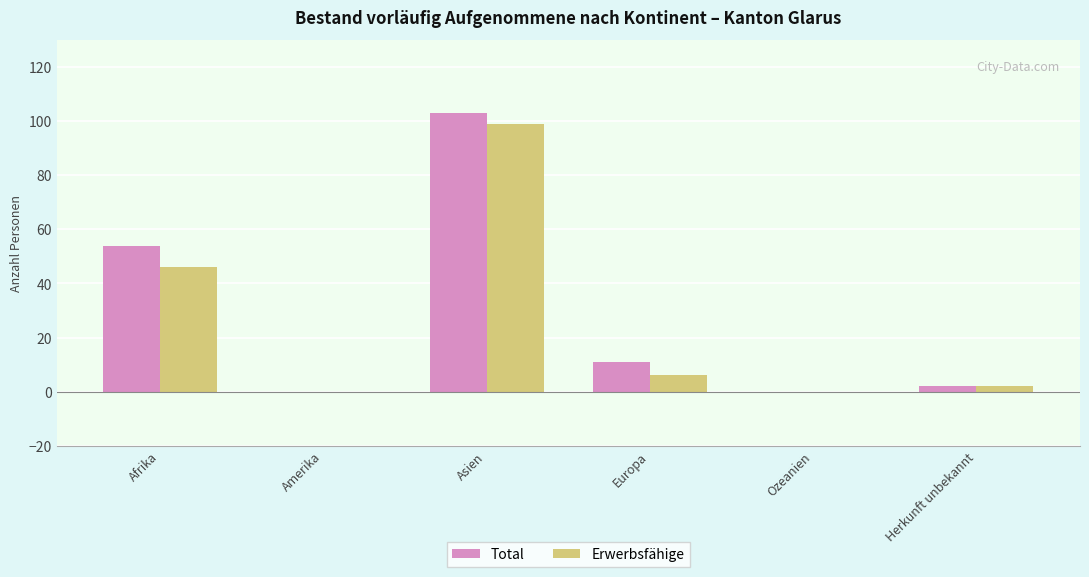

What is the sum of the Erwerbsfähige values at Afrika and Amerika?

46